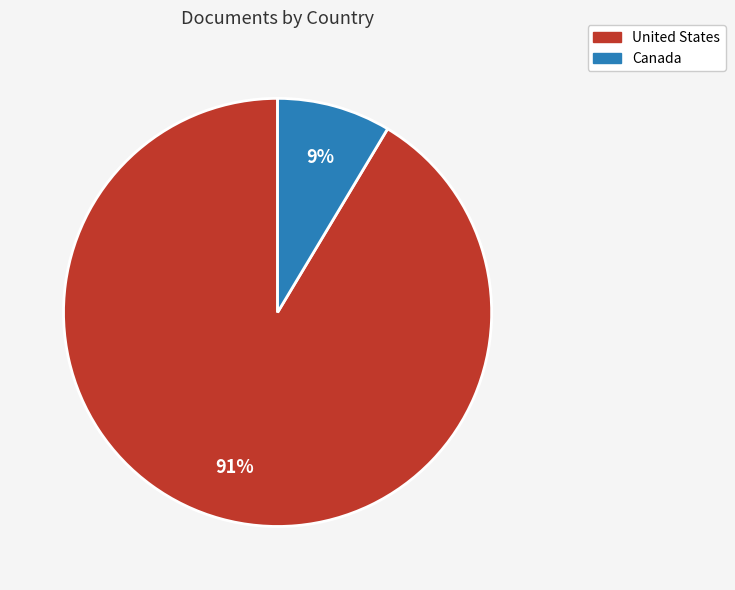

What percentage is the United States slice, to the nearest percent?

91%